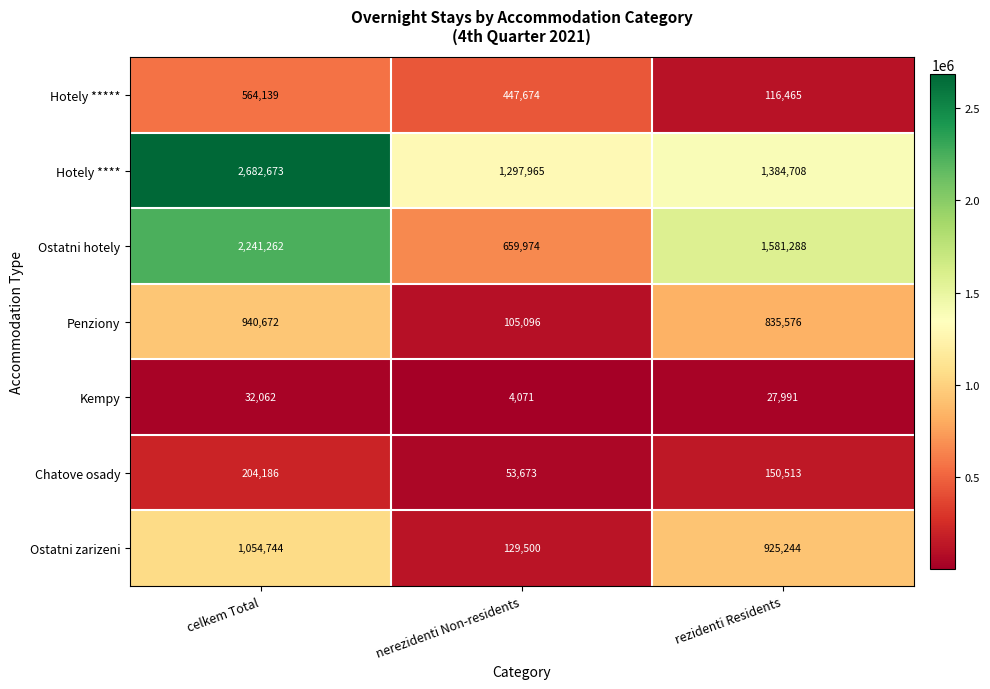

True or false: Hotely **** has a value of 1384708 at rezidenti Residents.

True